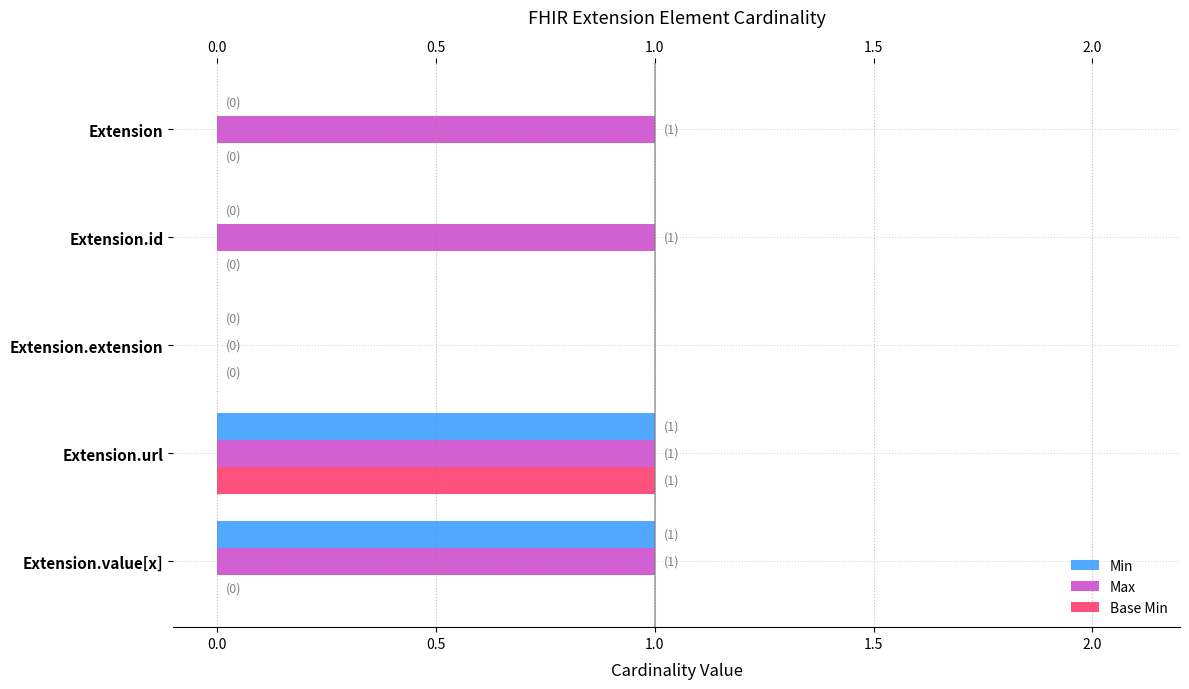

Between Extension and Extension.extension, which series saw the biggest shift?

Max